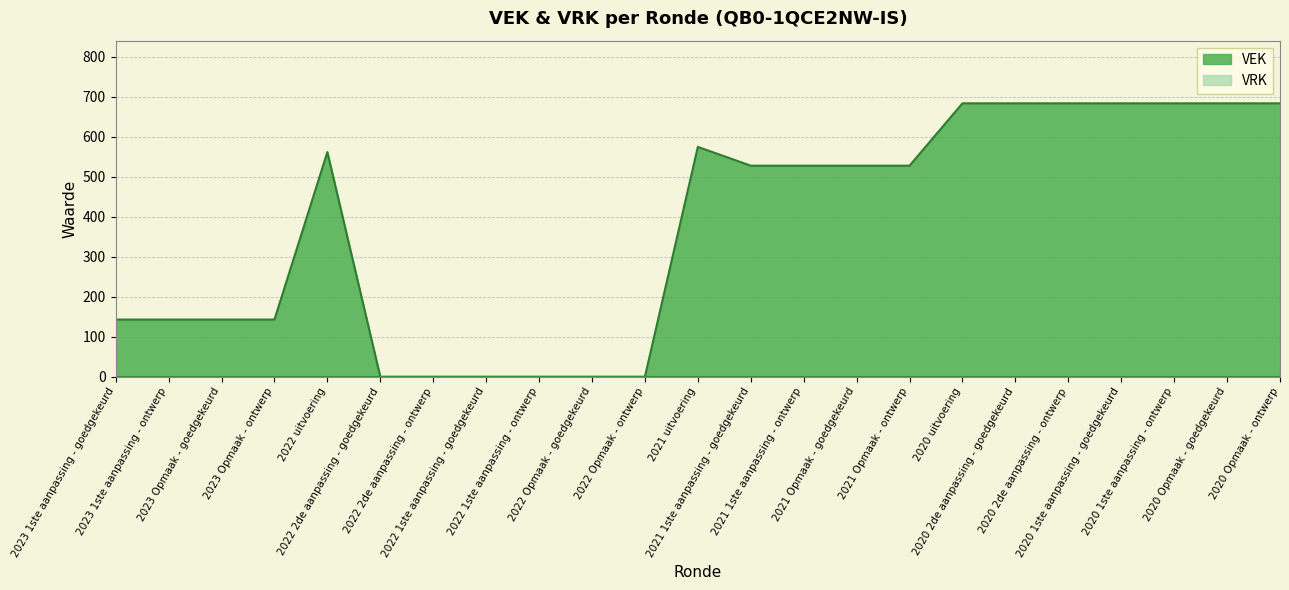

What is the label of the 23rd point from the right?

2023 1ste aanpassing - goedgekeurd